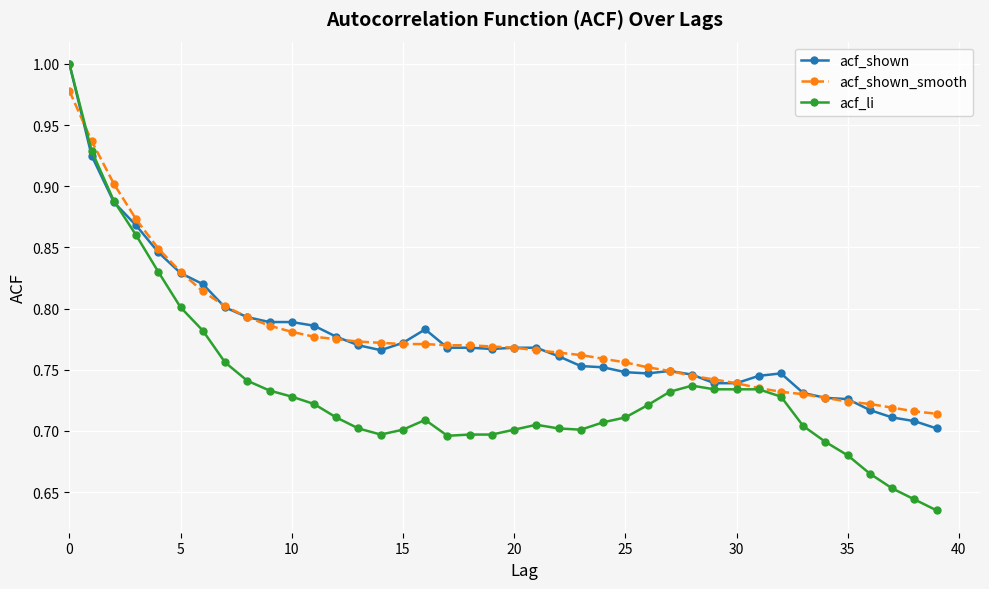

What is the difference between the maximum and second lowest values in the acf_li series?

0.4